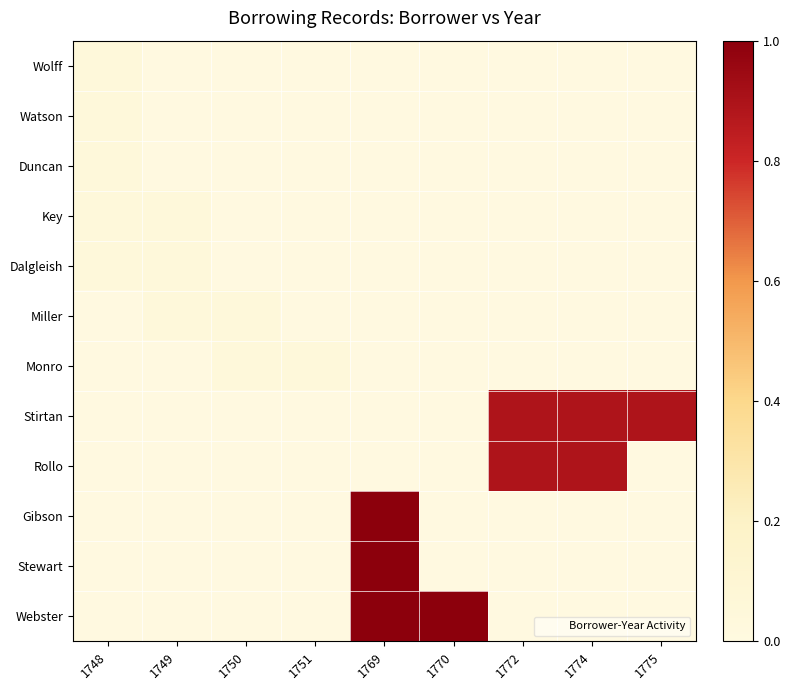

Reading left to right, what are all the values shown in this chart?

Wolff: 1748=0.0	1749=0.0	1750=0.0	1751=0.0	1769=0.0	1770=0.0	1772=0.0	1774=0.0	1775=0.0
Watson: 1748=0.0	1749=0.0	1750=0.0	1751=0.0	1769=0.0	1770=0.0	1772=0.0	1774=0.0	1775=0.0
Duncan: 1748=0.0	1749=0.0	1750=0.0	1751=0.0	1769=0.0	1770=0.0	1772=0.0	1774=0.0	1775=0.0
Key: 1748=0.0	1749=0.0	1750=0.0	1751=0.0	1769=0.0	1770=0.0	1772=0.0	1774=0.0	1775=0.0
Dalgleish: 1748=0.0	1749=0.0	1750=0.0	1751=0.0	1769=0.0	1770=0.0	1772=0.0	1774=0.0	1775=0.0
Miller: 1748=0.0	1749=0.0	1750=0.0	1751=0.0	1769=0.0	1770=0.0	1772=0.0	1774=0.0	1775=0.0
Monro: 1748=0.0	1749=0.0	1750=0.0	1751=0.0	1769=0.0	1770=0.0	1772=0.0	1774=0.0	1775=0.0
Stirtan: 1748=0.0	1749=0.0	1750=0.0	1751=0.0	1769=0.0	1770=0.0	1772=0.9	1774=0.9	1775=0.9
Rollo: 1748=0.0	1749=0.0	1750=0.0	1751=0.0	1769=0.0	1770=0.0	1772=0.9	1774=0.9	1775=0.0
Gibson: 1748=0.0	1749=0.0	1750=0.0	1751=0.0	1769=1.0	1770=0.0	1772=0.0	1774=0.0	1775=0.0
Stewart: 1748=0.0	1749=0.0	1750=0.0	1751=0.0	1769=1.0	1770=0.0	1772=0.0	1774=0.0	1775=0.0
Webster: 1748=0.0	1749=0.0	1750=0.0	1751=0.0	1769=1.0	1770=1.0	1772=0.0	1774=0.0	1775=0.0